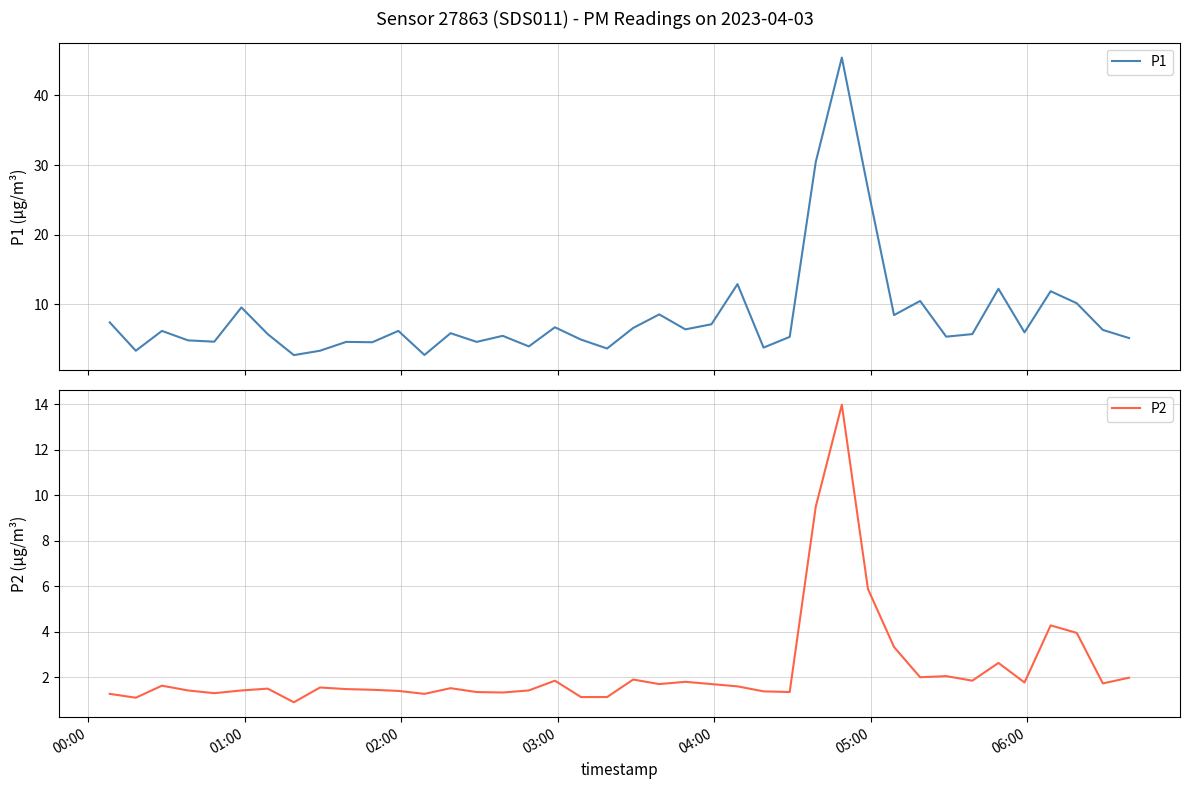

Reading left to right, what are all the values shown in this chart?

P1: 7.4	3.3	6.2	4.8	4.6	9.6	5.7	2.7	3.3	4.6	4.5	6.2	2.7	5.8	4.6	5.5	4.0	6.7	4.9	3.6	6.6	8.6	6.4	7.1	12.9	3.8	5.3	30.4	45.5	26.6	8.4	10.5	5.3	5.7	12.2	6.0	11.9	10.2	6.3	5.2
P2: 1.3	1.1	1.6	1.4	1.3	1.4	1.5	0.9	1.6	1.5	1.4	1.4	1.3	1.5	1.4	1.3	1.4	1.9	1.1	1.1	1.9	1.7	1.8	1.7	1.6	1.4	1.4	9.5	14.0	5.9	3.3	2.0	2.0	1.9	2.6	1.8	4.3	4.0	1.7	2.0